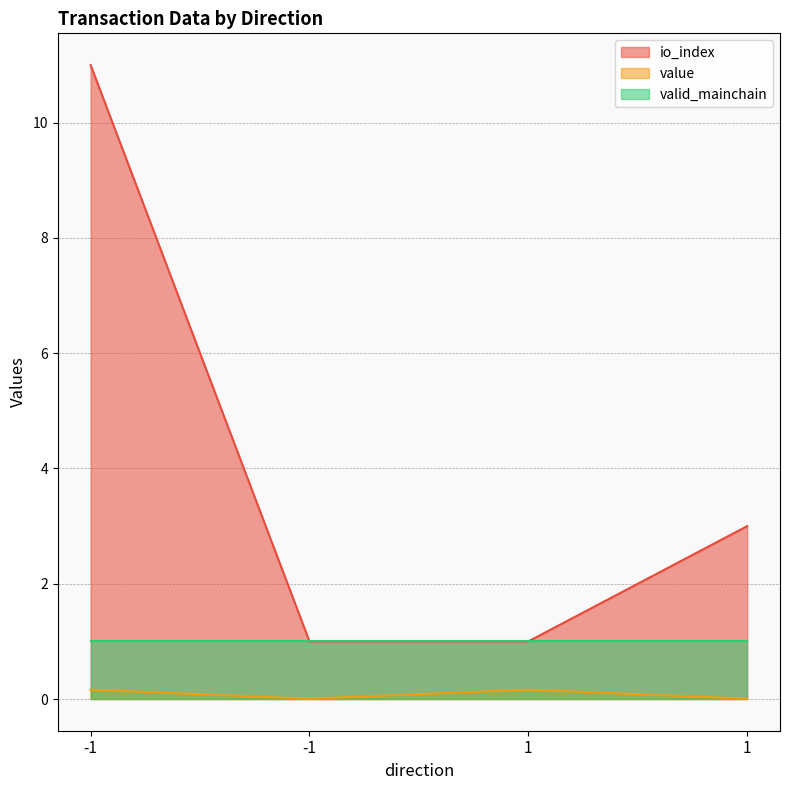

Which series has the largest total across all categories?

io_index